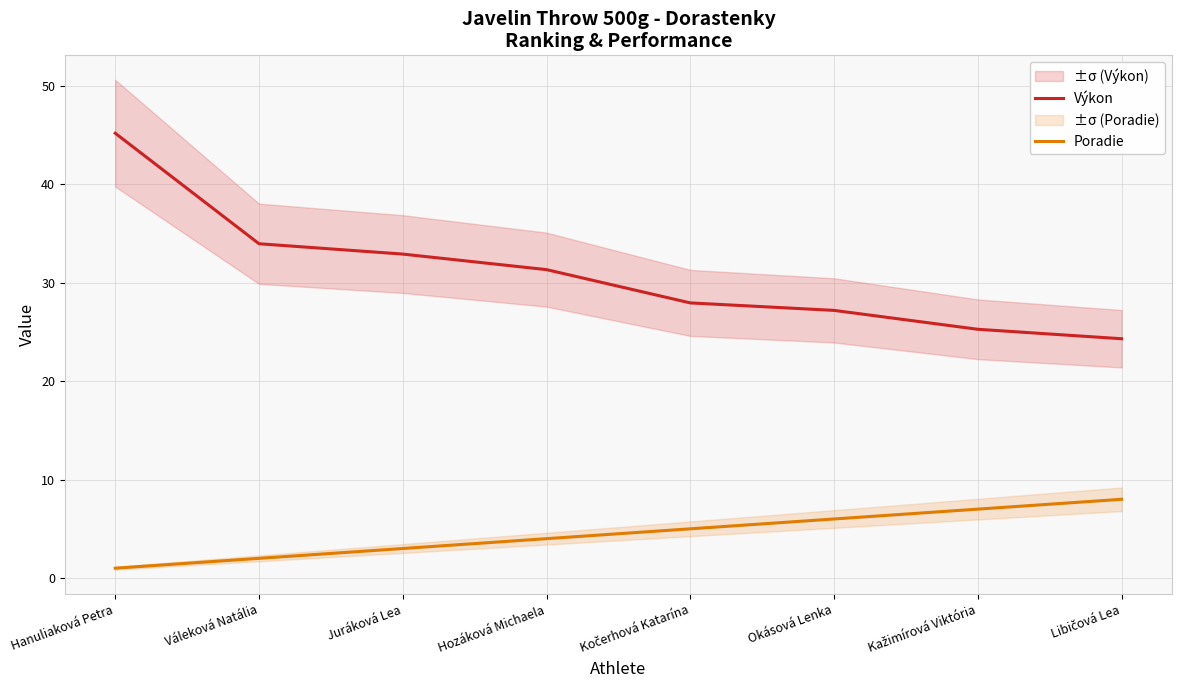

True or false: Poradie and Výkon cross at least once.

False